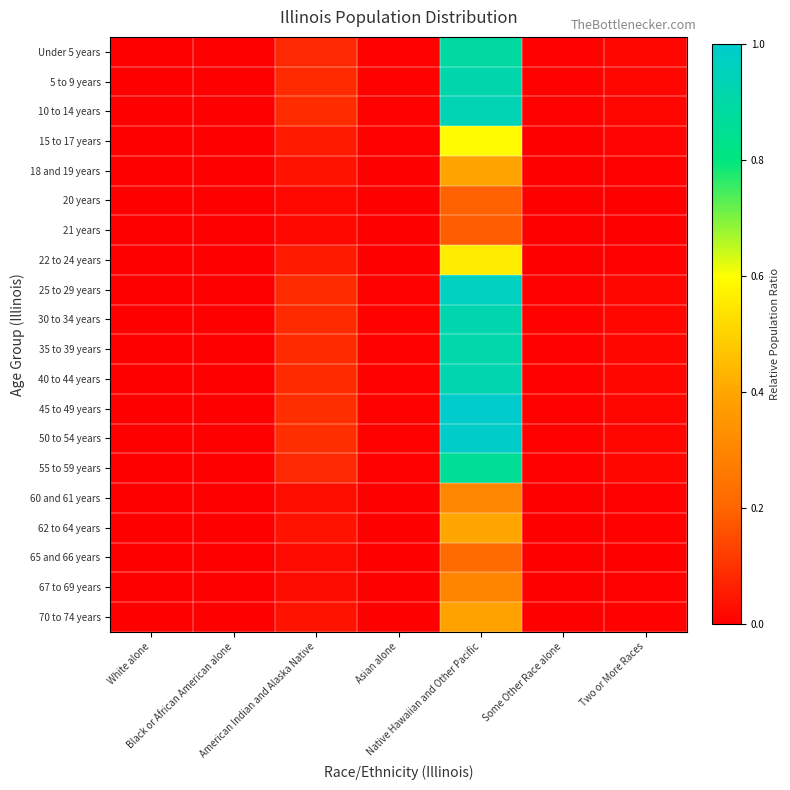

Which series changed the most between Black or African American alone and Asian alone?

45 to 49 years